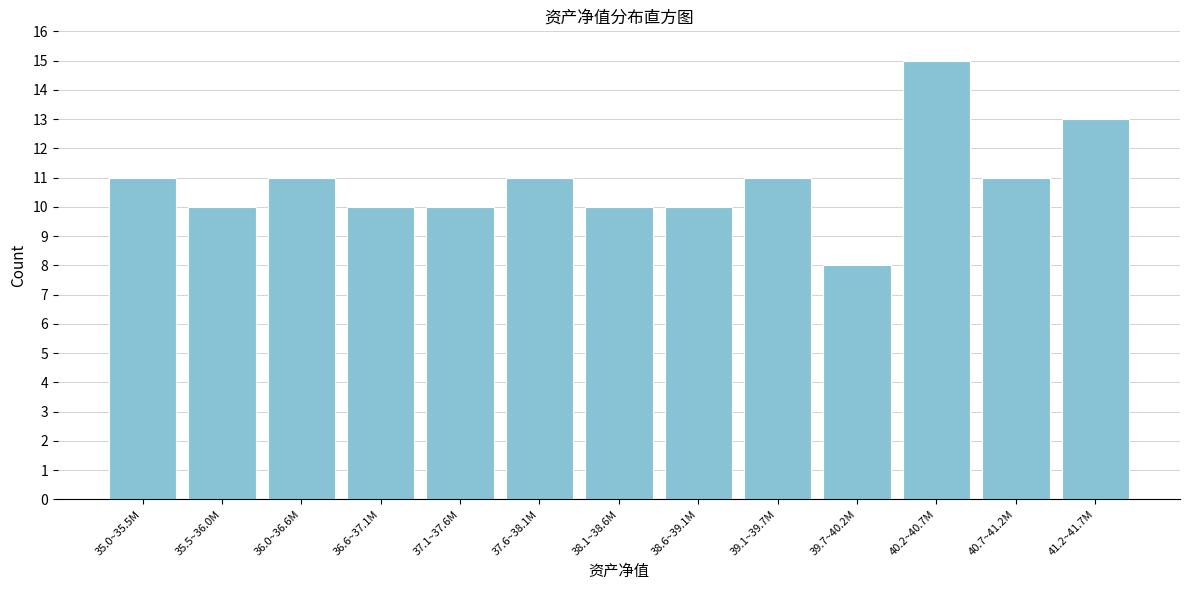

Reading left to right, what are all the values shown in this chart?

11	10	11	10	10	11	10	10	11	8	15	11	13